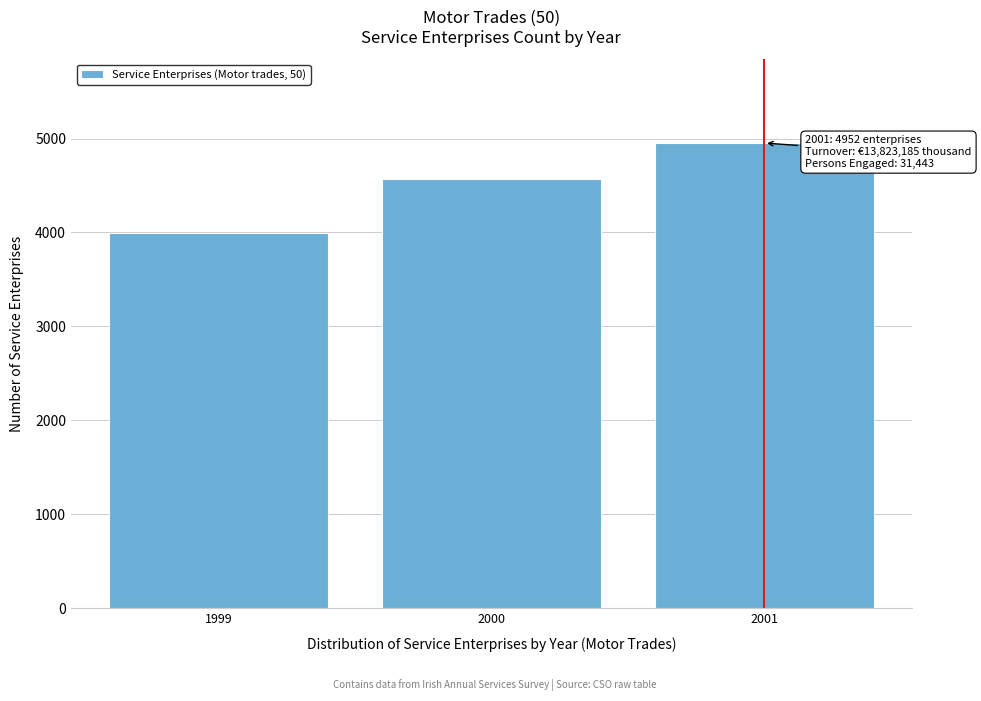

Reading right to left, list all the values displayed in this chart.

4952	4573	3995